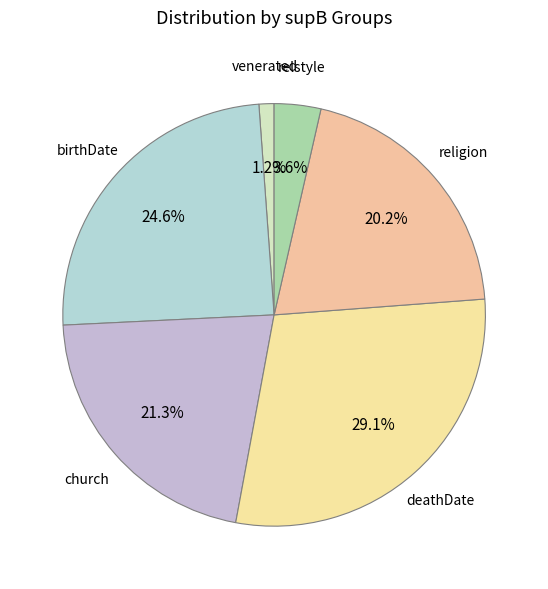

Between birthDate and religion, which is larger?

birthDate